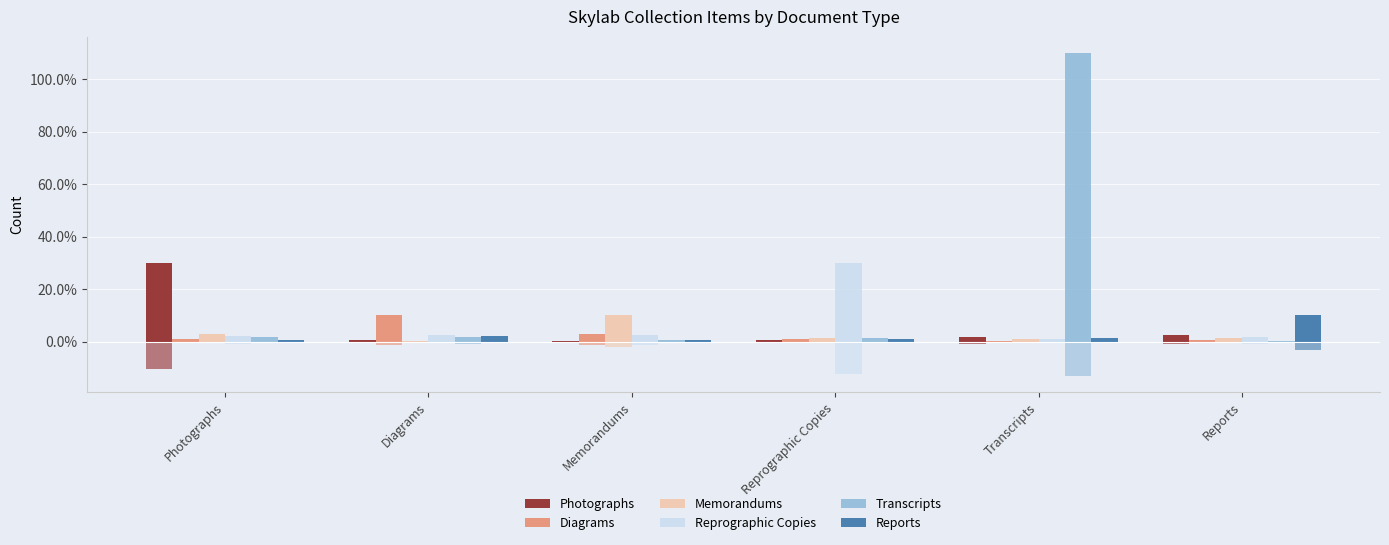

What is the difference between the highest and lowest values at Photographs?

0.3